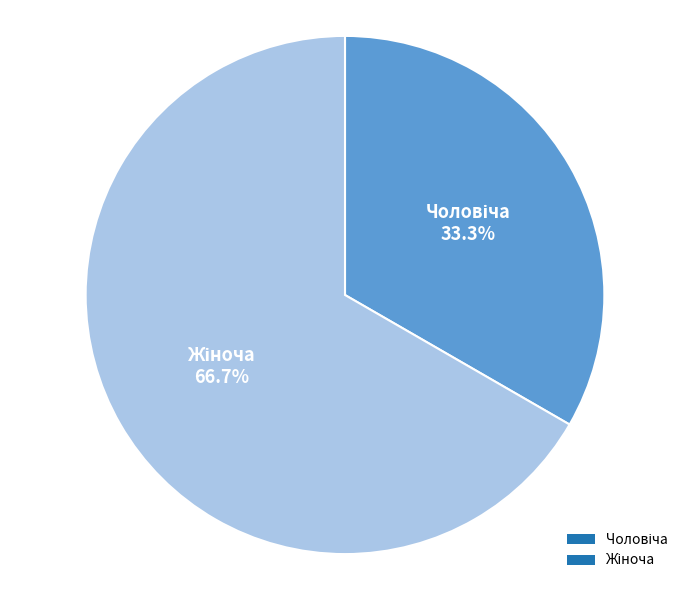

Does any single category account for the majority?

Yes